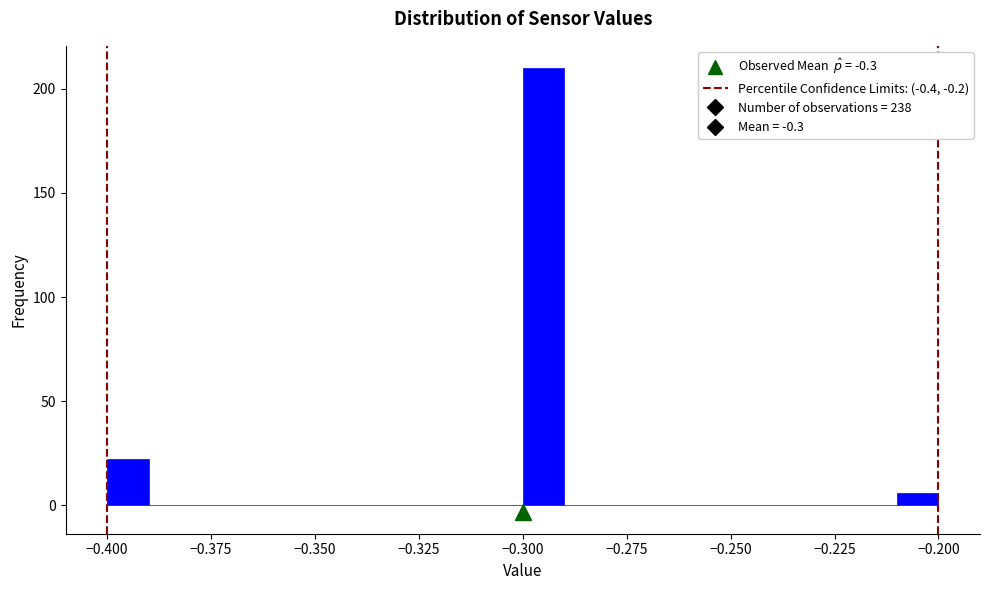

Around what value on the x-axis is the tallest bar? Give the approximate position of its centre, as read against the axis.

-0.295